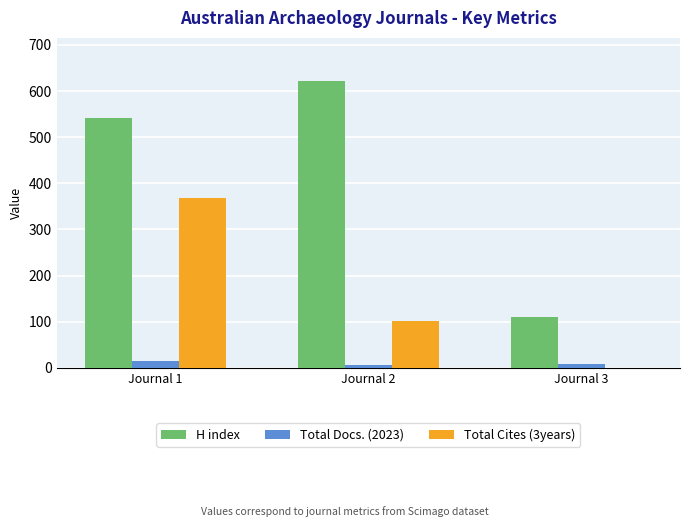

What is the total value across all series at Journal 2?

730